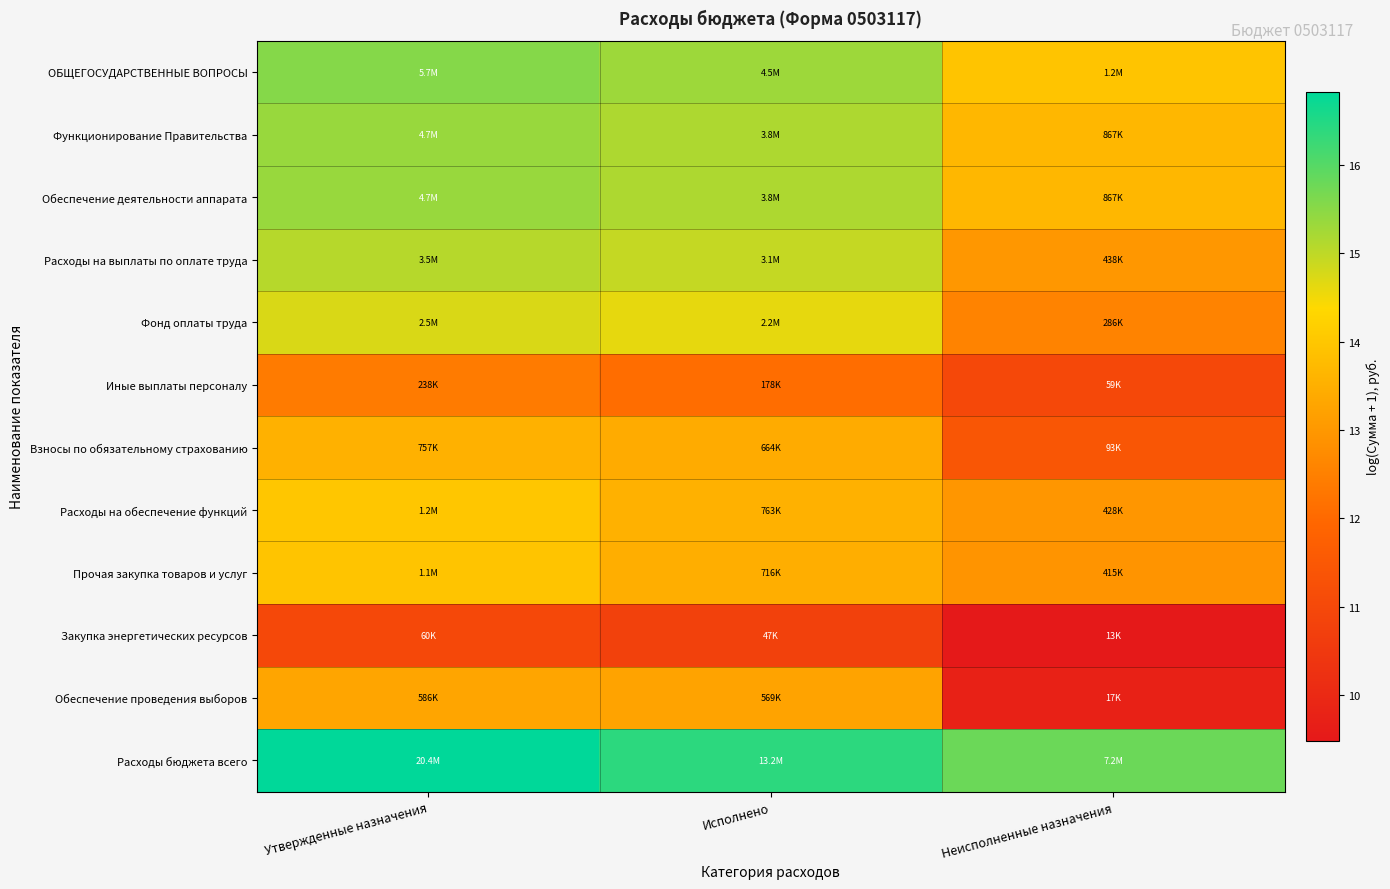

Reading left to right, transcribe all the data shown in this chart.

ОБЩЕГОСУДАРСТВЕННЫЕ ВОПРОСЫ: Утвержденные назначения=15.5	Исполнено=15.3	Неисполненные назначения=14.0
Функционирование Правительства: Утвержденные назначения=15.4	Исполнено=15.2	Неисполненные назначения=13.7
Обеспечение деятельности аппарата: Утвержденные назначения=15.4	Исполнено=15.2	Неисполненные назначения=13.7
Расходы на выплаты по оплате труда: Утвержденные назначения=15.1	Исполнено=14.9	Неисполненные назначения=13.0
Фонд оплаты труда: Утвержденные назначения=14.7	Исполнено=14.6	Неисполненные назначения=12.6
Иные выплаты персоналу: Утвержденные назначения=12.4	Исполнено=12.1	Неисполненные назначения=11.0
Взносы по обязательному страхованию: Утвержденные назначения=13.5	Исполнено=13.4	Неисполненные назначения=11.4
Расходы на обеспечение функций: Утвержденные назначения=14.0	Исполнено=13.5	Неисполненные назначения=13.0
Прочая закупка товаров и услуг: Утвержденные назначения=13.9	Исполнено=13.5	Неисполненные назначения=12.9
Закупка энергетических ресурсов: Утвержденные назначения=11.0	Исполнено=10.7	Неисполненные назначения=9.5
Обеспечение проведения выборов: Утвержденные назначения=13.3	Исполнено=13.3	Неисполненные назначения=9.7
Расходы бюджета всего: Утвержденные назначения=16.8	Исполнено=16.4	Неисполненные назначения=15.8